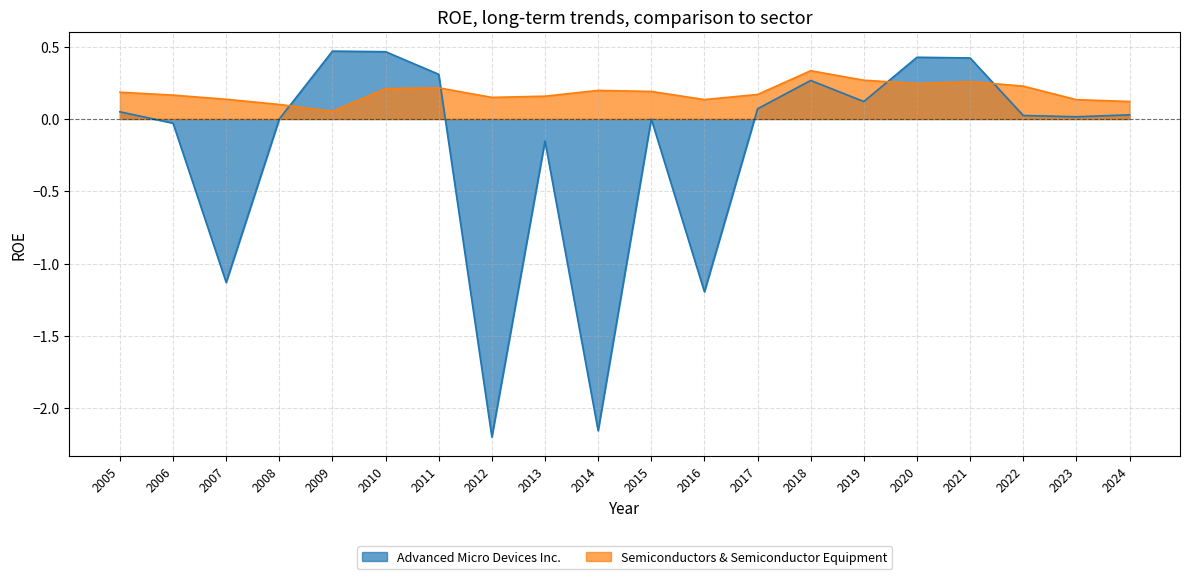

What is the value of the Semiconductors & Semiconductor Equipment point at the 16th from the left?

0.2